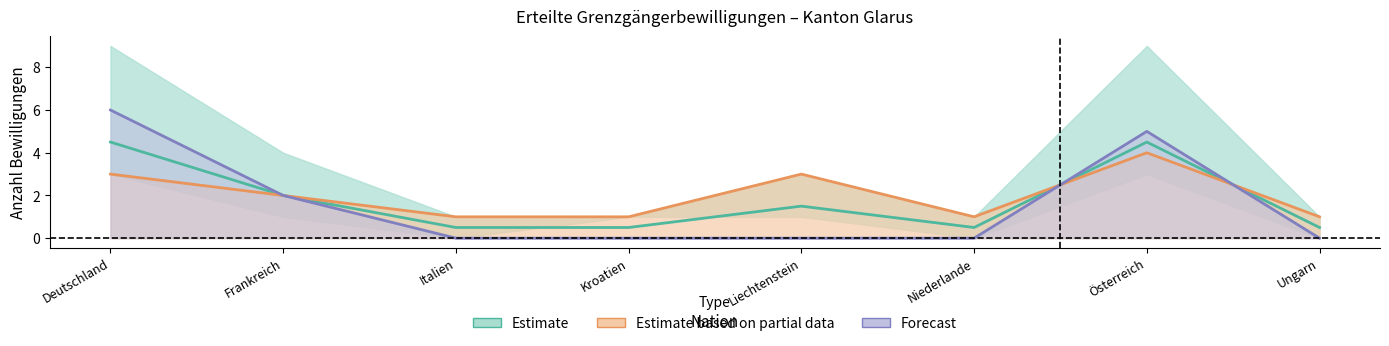

Count the number of data series in this chart.

3